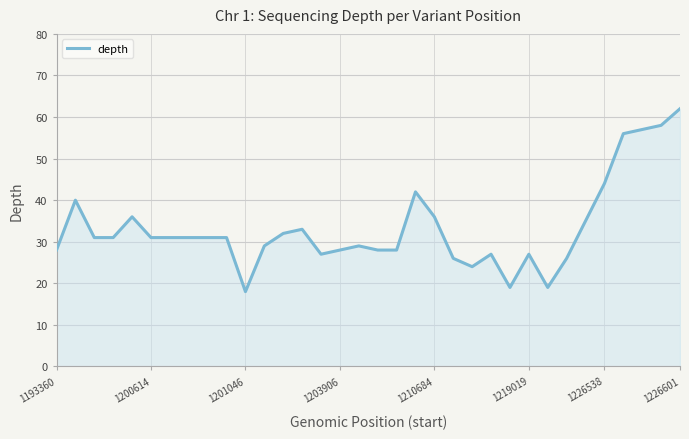

What is the difference between the maximum and minimum values?

44